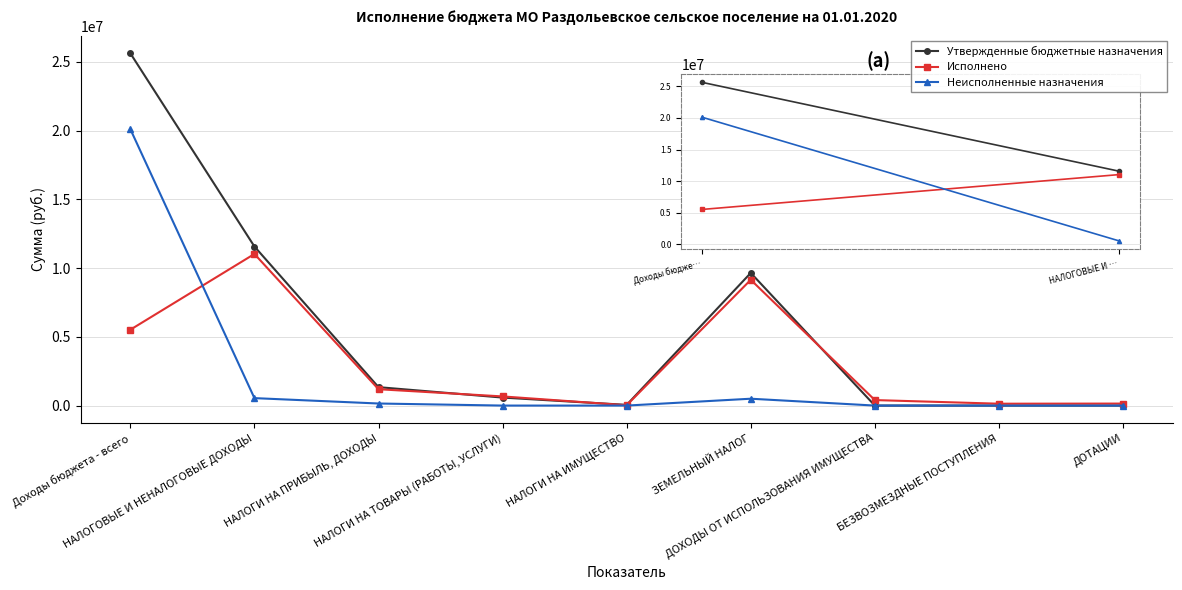

In Утвержденные бюджетные назначения, how many points are higher than both neighbors (excluding endpoints)?

1